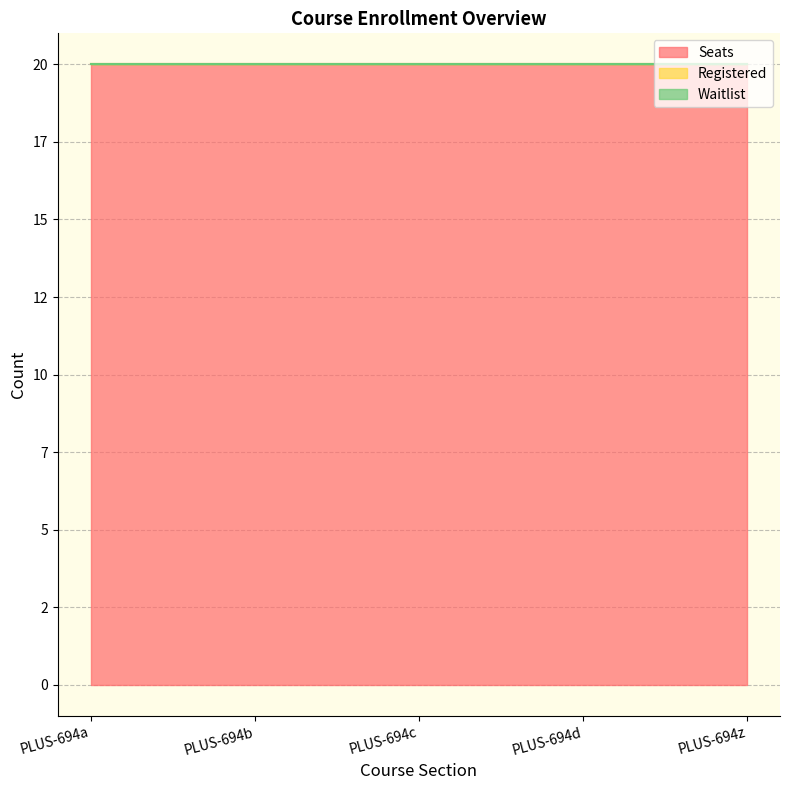

True or false: Seats has more than 0 interior local peaks.

False